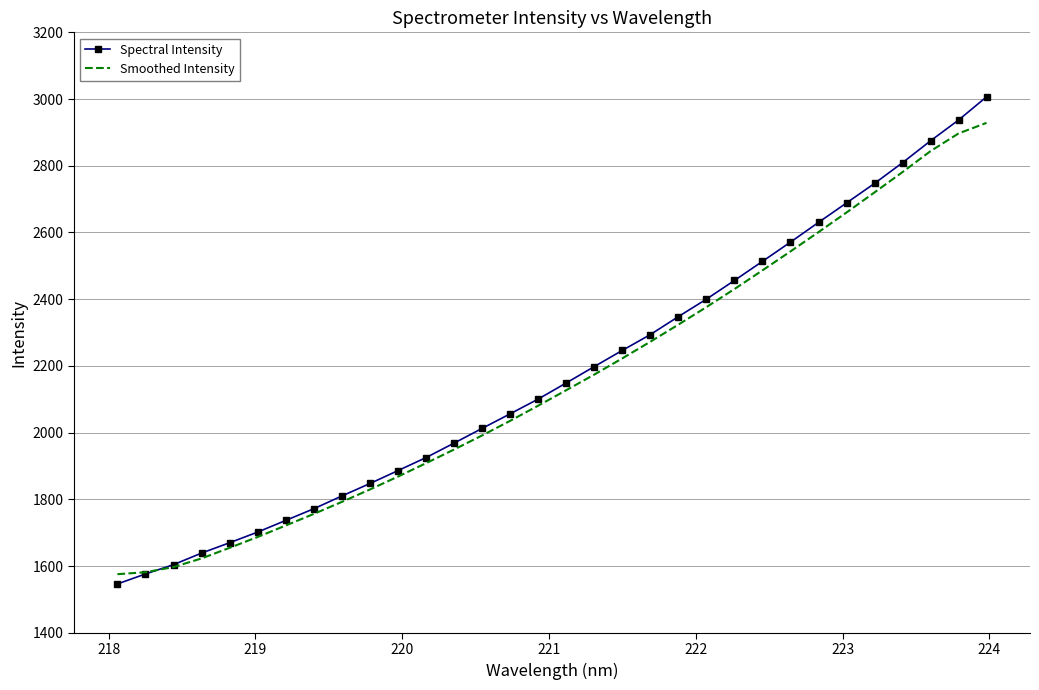

What is the highest value of the Smoothed Intensity series?

2928.6